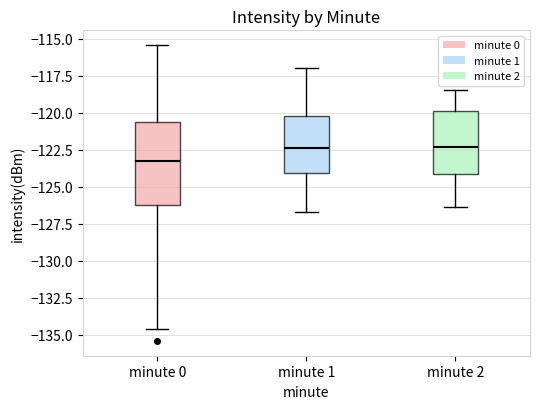

Which box has the lowest median line?

minute 0